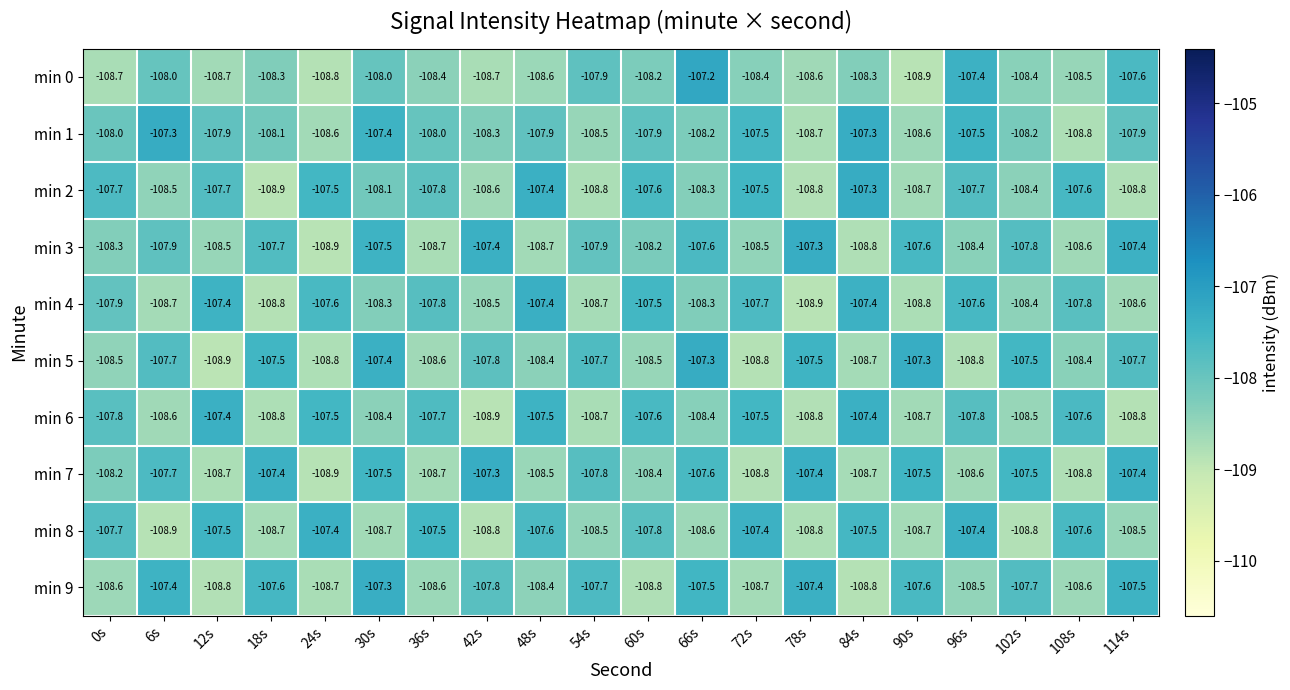

What is the sum of all min 8 values?

-2162.4